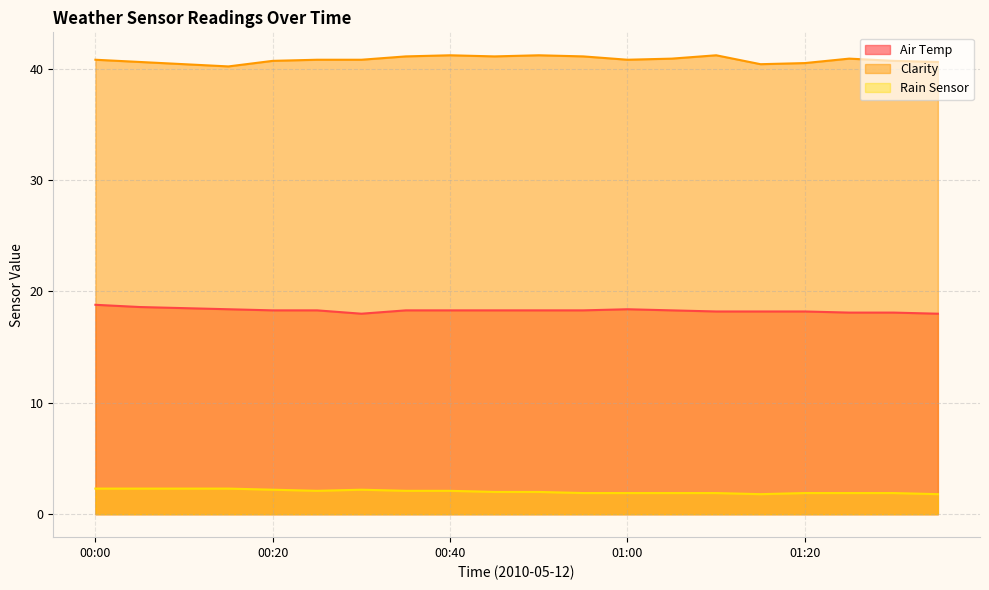

Rank the series by their average value, from lowest to highest.

Rain Sensor, Air Temp, Clarity